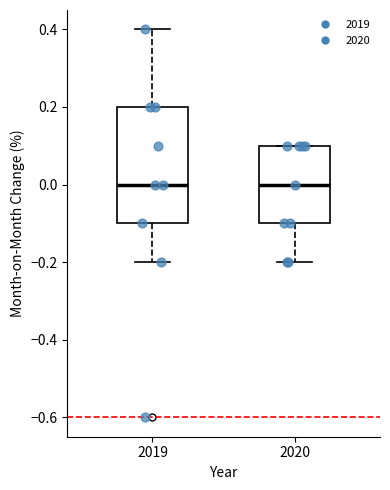

Which box is the tallest, from its lower edge to its upper edge?

2019